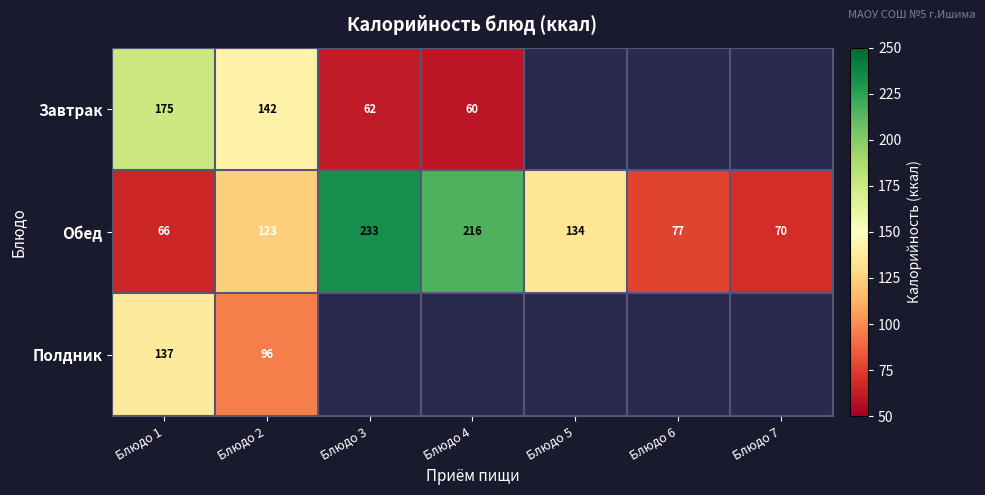

How many data points does each series have?

7